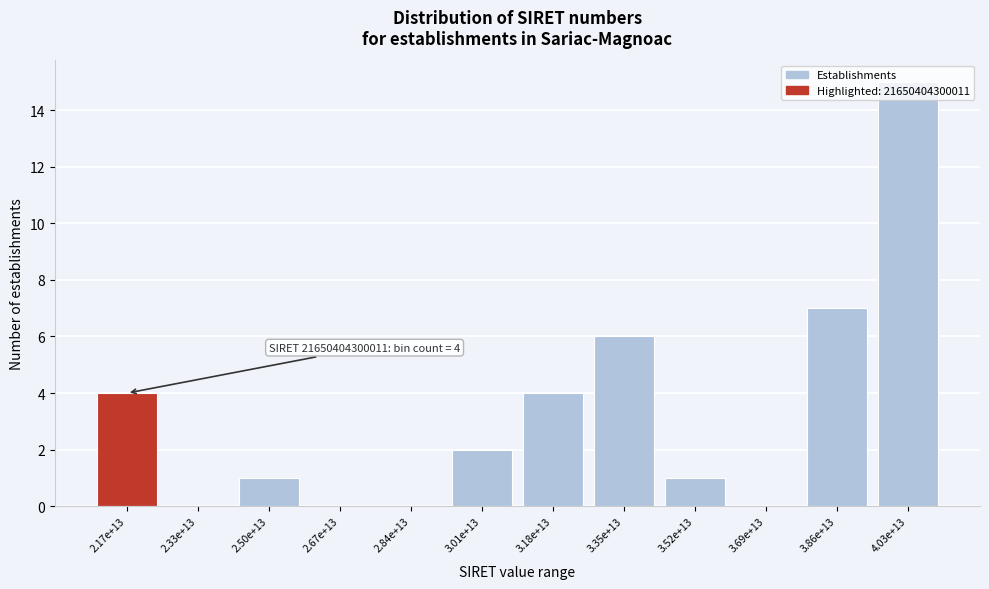

Is it true that the value at 2.17e+13 is 7?

False